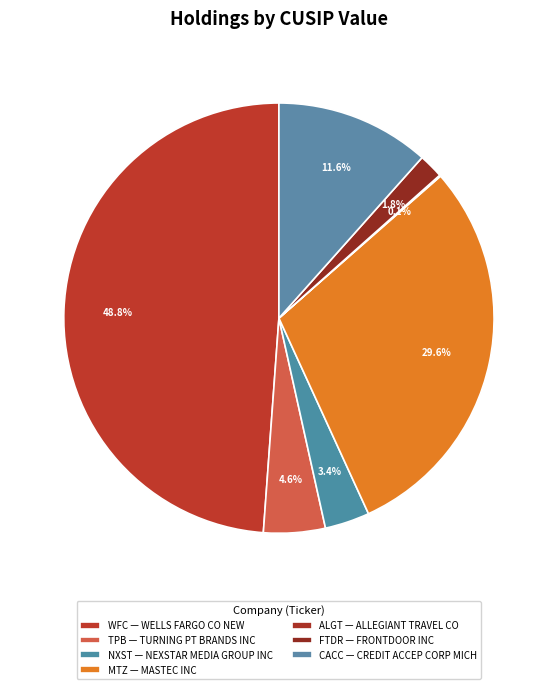

To the nearest percent, what is the average slice percentage?

14%